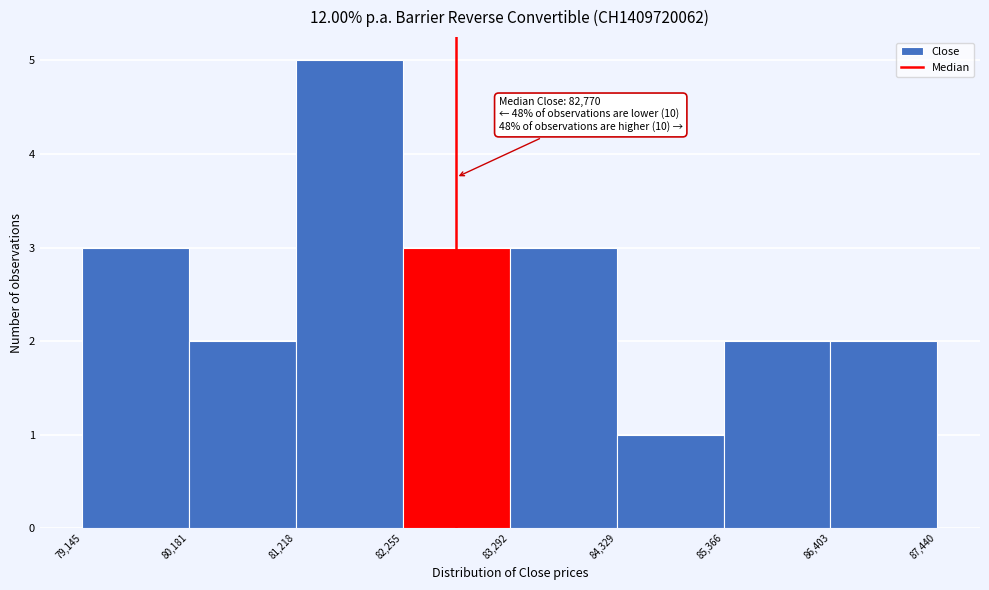

Which range on the x-axis has the tallest bar?

81,218 to 82,255